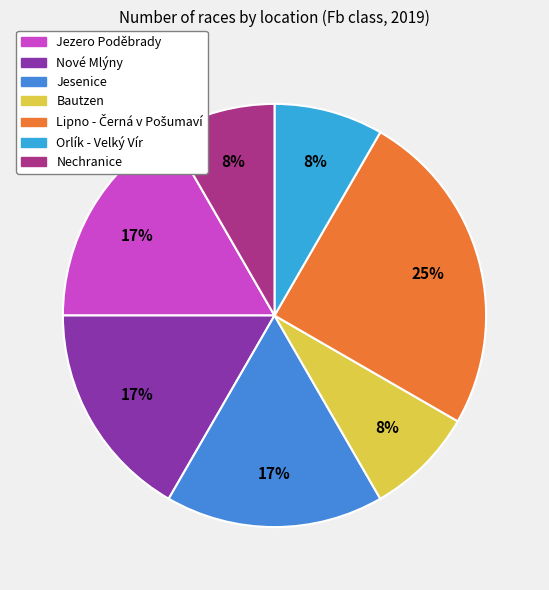

How many slices are in this pie chart?

7